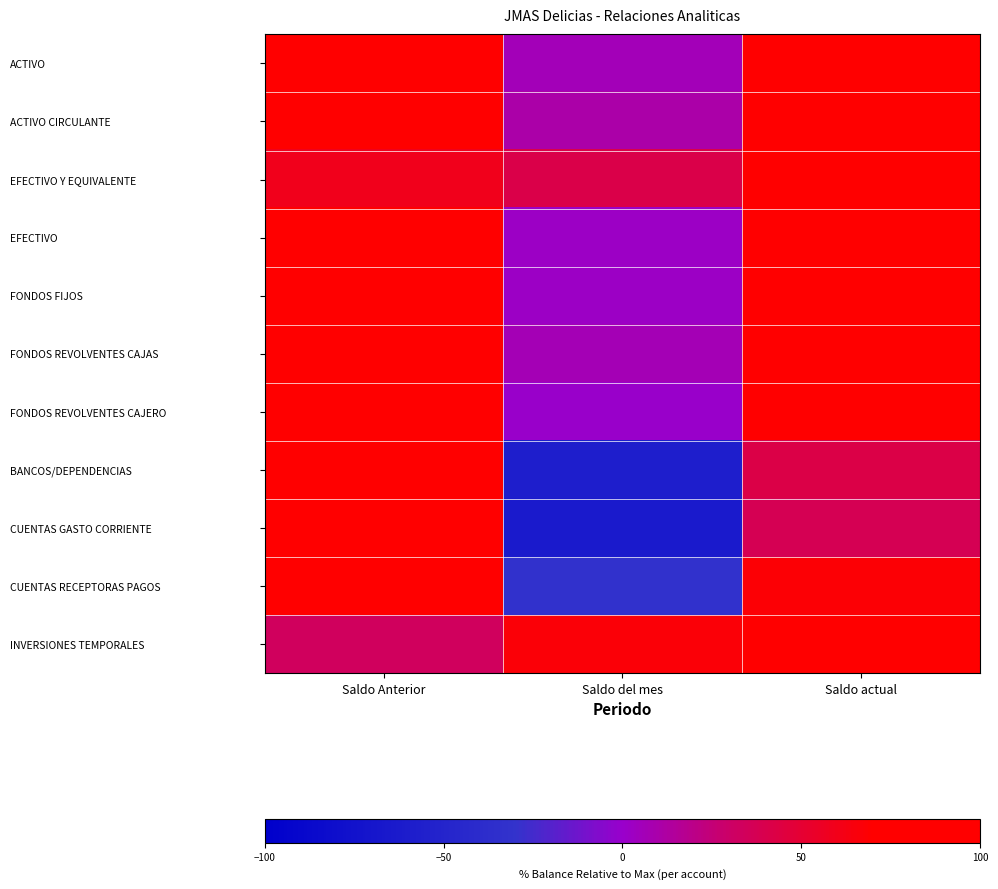

Reading left to right, list all the values displayed in this chart.

ACTIVO: Saldo Anterior=94.0	Saldo del mes=6.0	Saldo actual=100.0
ACTIVO CIRCULANTE: Saldo Anterior=89.5	Saldo del mes=10.5	Saldo actual=100.0
EFECTIVO Y EQUIVALENTE: Saldo Anterior=58.9	Saldo del mes=41.1	Saldo actual=100.0
EFECTIVO: Saldo Anterior=97.8	Saldo del mes=2.2	Saldo actual=100.0
FONDOS FIJOS: Saldo Anterior=97.8	Saldo del mes=2.2	Saldo actual=100.0
FONDOS REVOLVENTES CAJAS: Saldo Anterior=93.8	Saldo del mes=6.2	Saldo actual=100.0
FONDOS REVOLVENTES CAJERO: Saldo Anterior=100.0	Saldo del mes=0.0	Saldo actual=100.0
BANCOS/DEPENDENCIAS: Saldo Anterior=100.0	Saldo del mes=-58.0	Saldo actual=42.0
CUENTAS GASTO CORRIENTE: Saldo Anterior=100.0	Saldo del mes=-63.2	Saldo actual=36.8
CUENTAS RECEPTORAS PAGOS: Saldo Anterior=100.0	Saldo del mes=-32.6	Saldo actual=67.4
INVERSIONES TEMPORALES: Saldo Anterior=33.1	Saldo del mes=66.9	Saldo actual=100.0